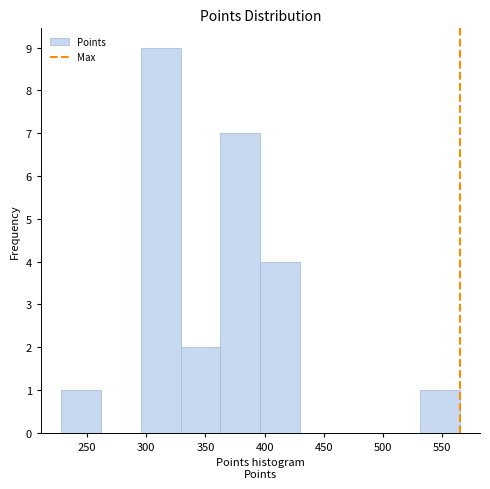

Over which range of the x-axis is the bar tallest?

295 to 330